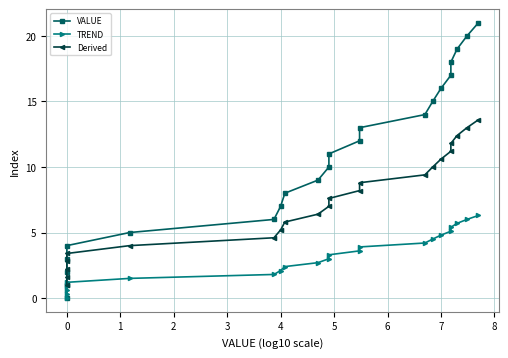

Which series has the widest spread of values?

VALUE